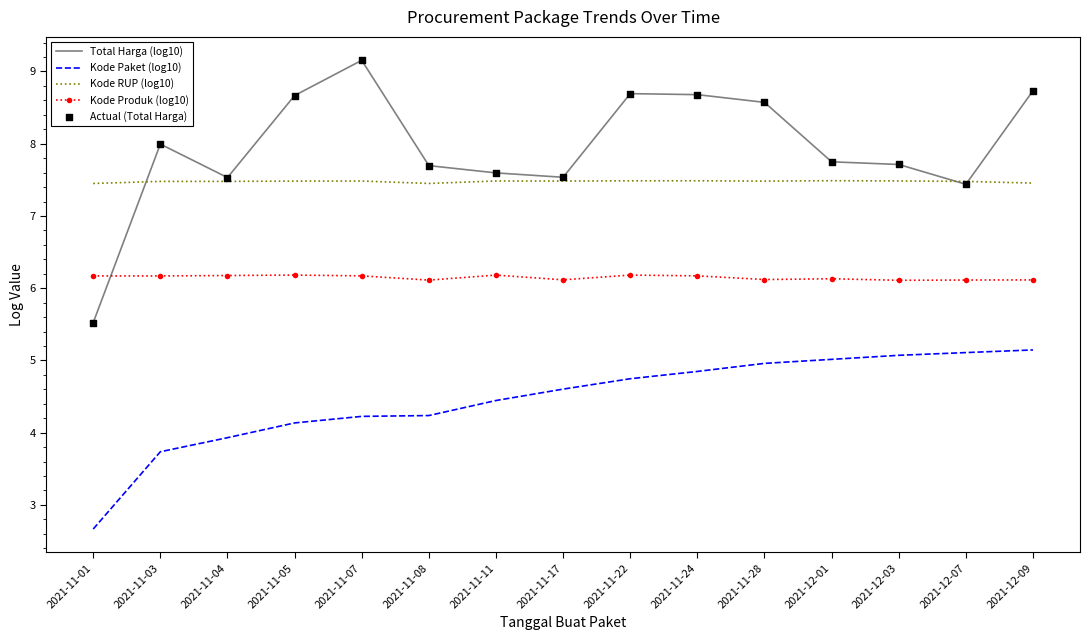

At which category is the sum across all series the highest?

2021-12-09